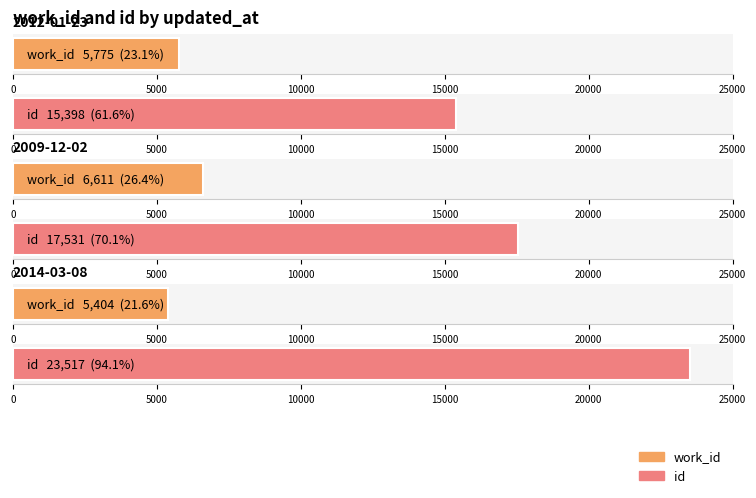

Reading right to left, extract all data points from this chart.

work_id: 5404	6611	5775
id: 23517	17531	15398